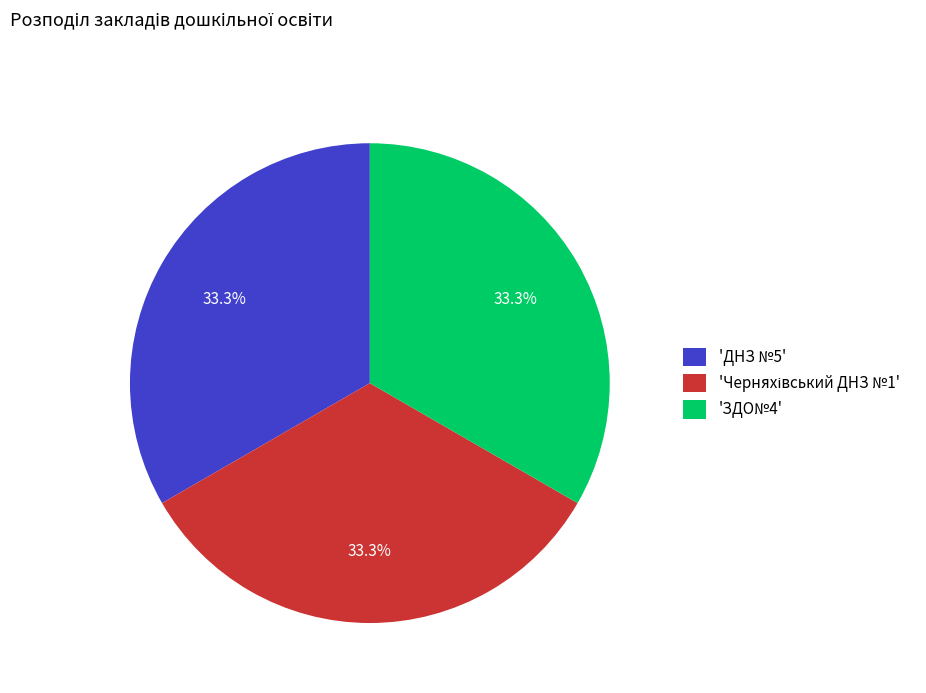

How many segments does this pie chart have?

3